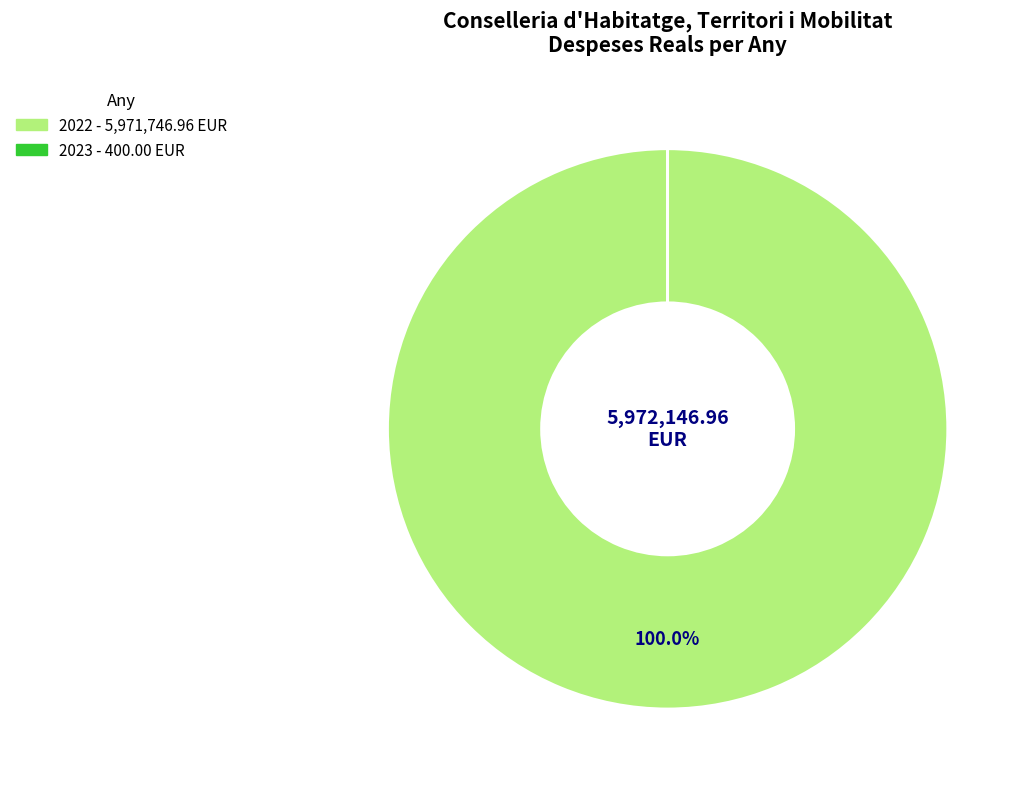

Does 2022 represent more than half of the total?

Yes